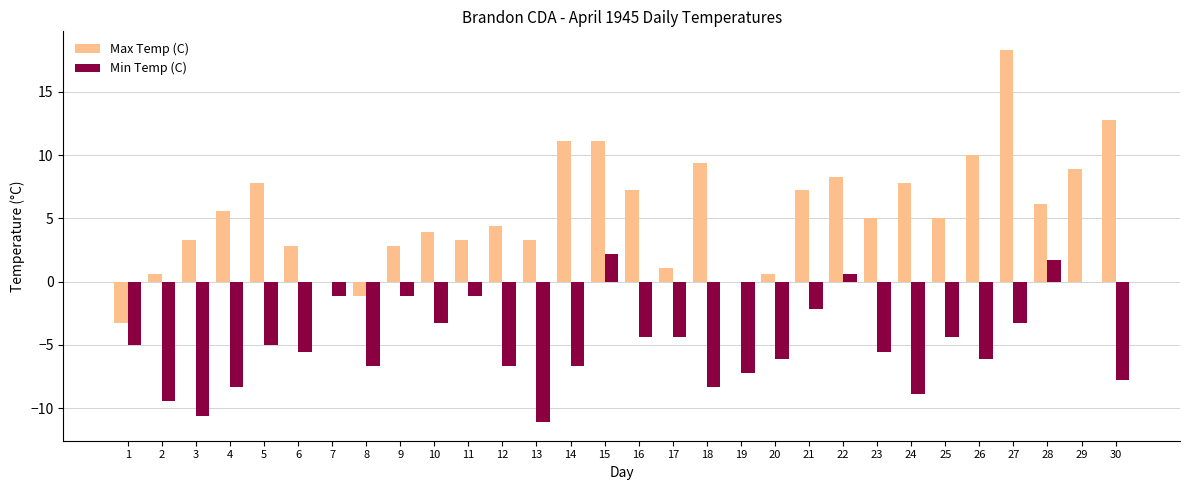

Is the value of Min Temp (C) at 24 greater than the value of Max Temp (C) at 3?

No